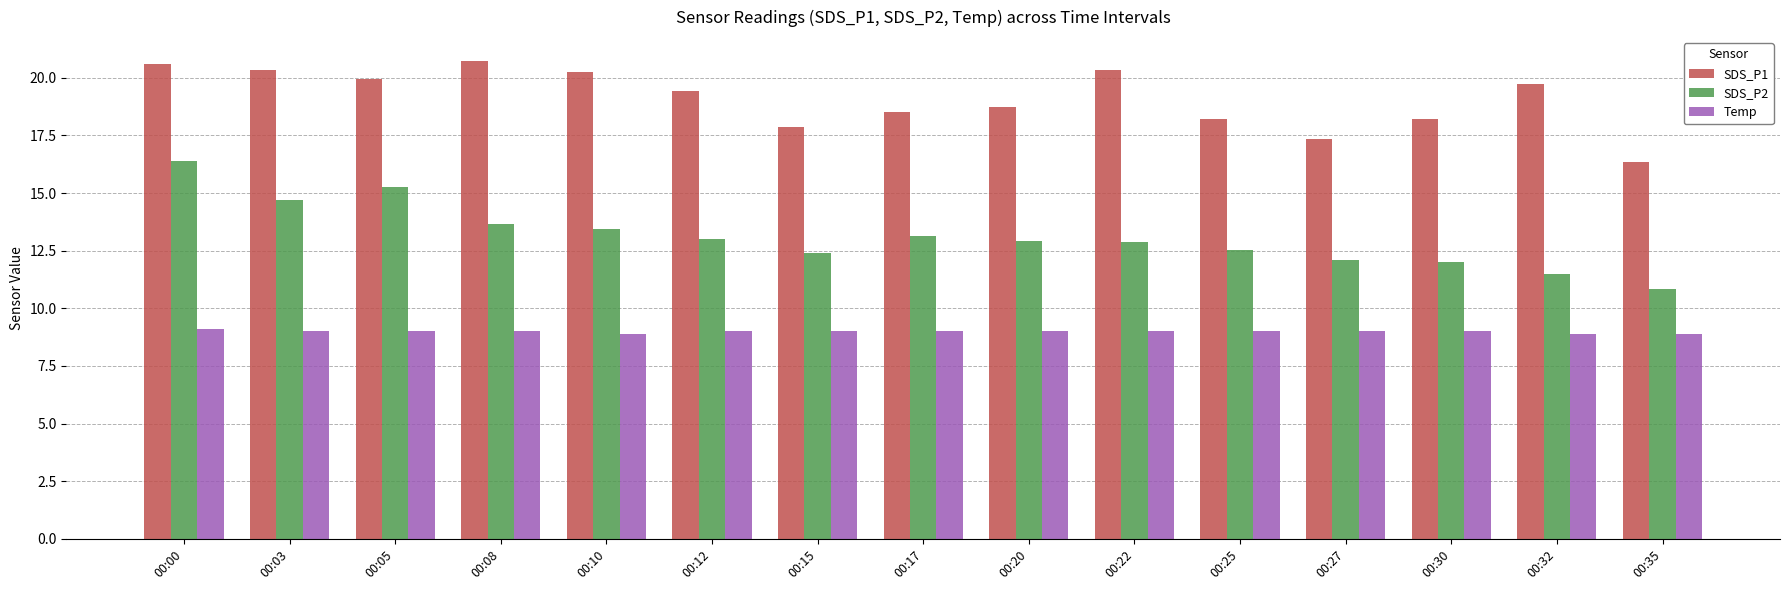

Where does the SDS_P1 series first go above 19?

00:00